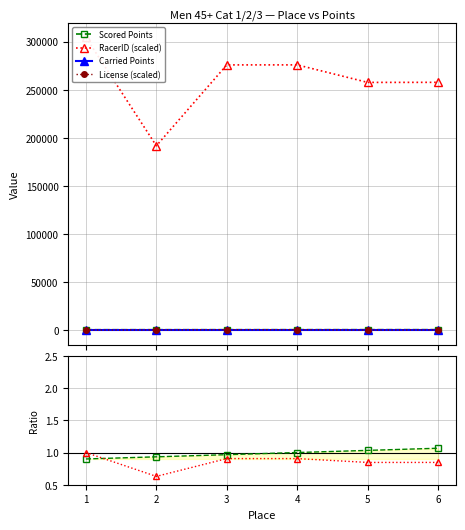

What is the value of the Scored/Carried point at the 1st from the left?

0.9